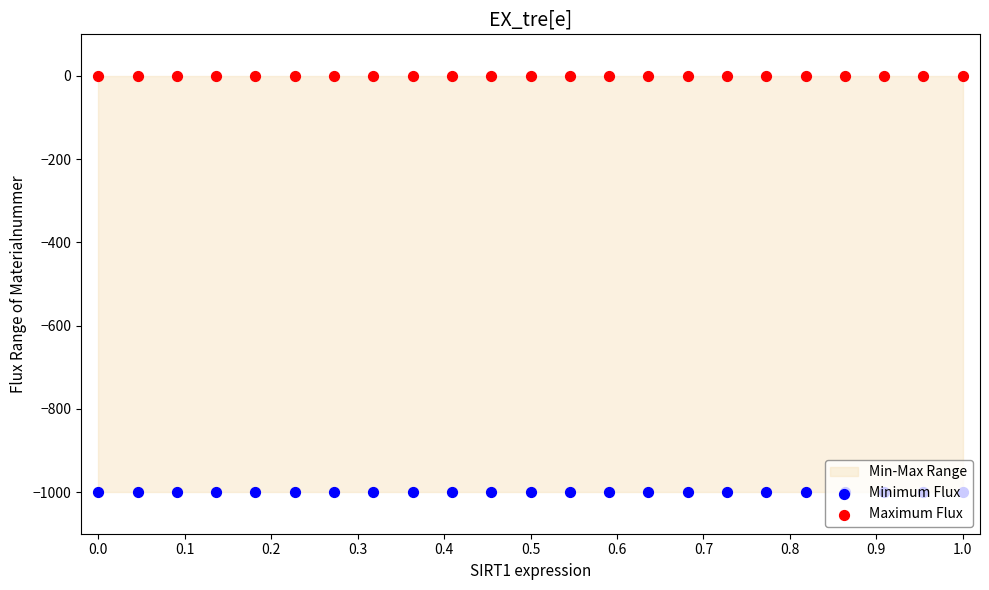

At how many categories does at least one series exceed -360?

23